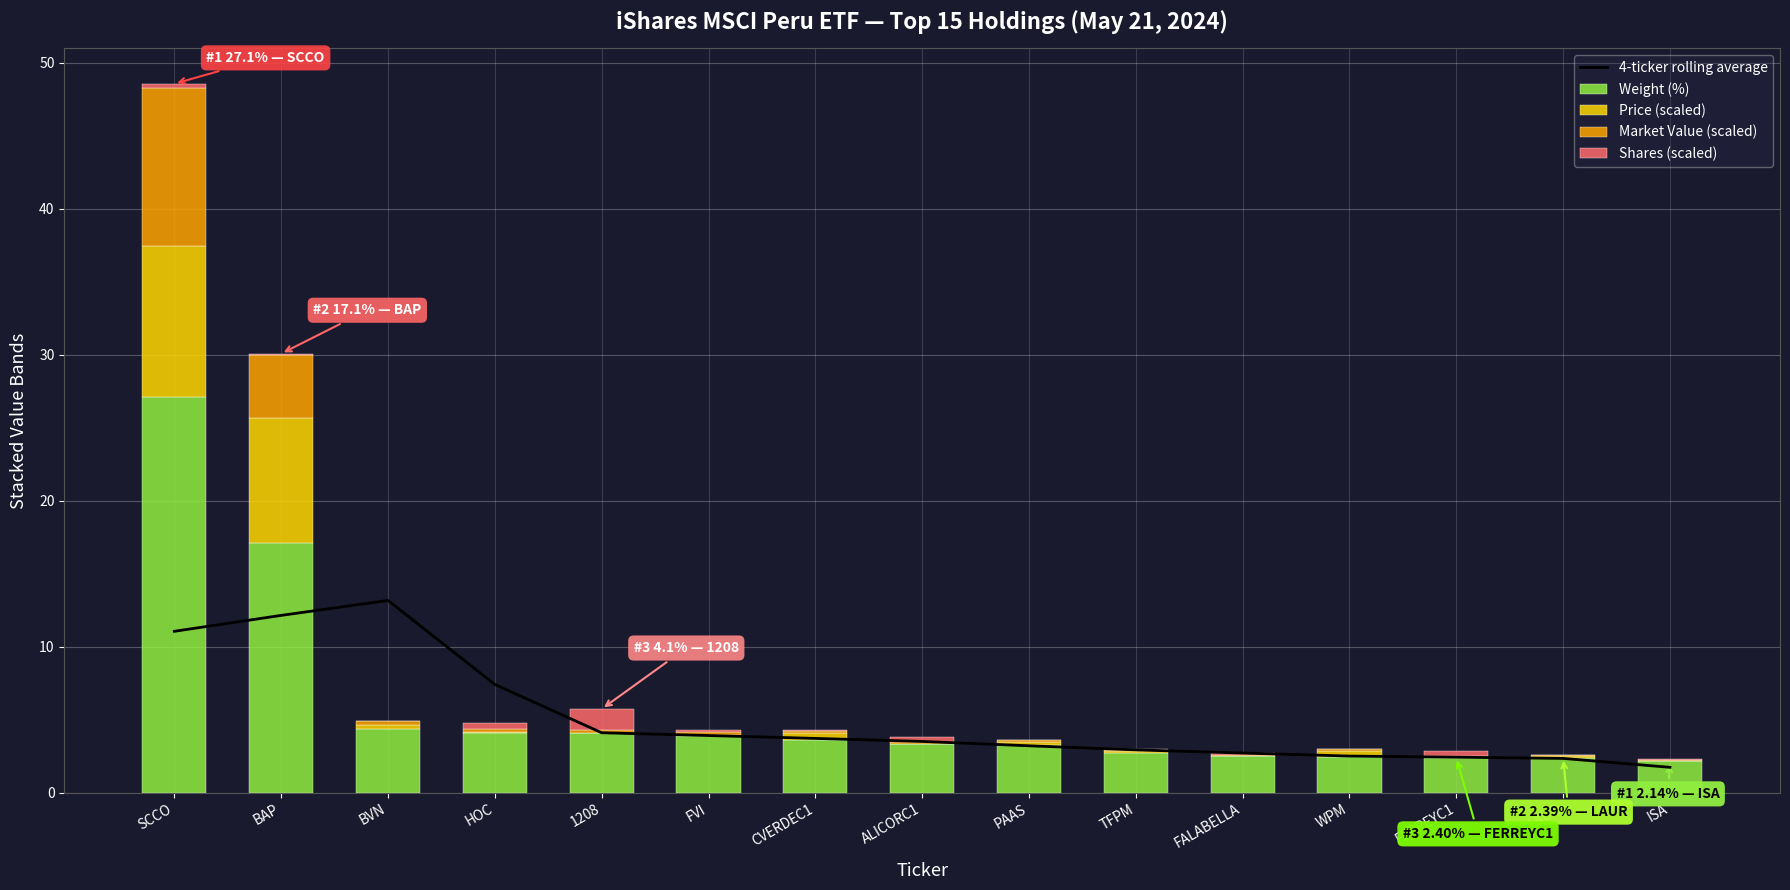

Reading left to right, what are all the values shown in this chart?

4-ticker rolling average: SCCO=11.1	BAP=12.1	BVN=13.2	HOC=7.4	1208=4.1	FVI=3.9	CVERDEC1=3.7	ALICORC1=3.5	PAAS=3.2	TFPM=2.9	FALABELLA=2.7	WPM=2.5	FERREYC1=2.4	LAUR=2.3	ISA=1.7
Weight (%): SCCO=27.1	BAP=17.1	BVN=4.4	HOC=4.1	1208=4.1	FVI=3.9	CVERDEC1=3.6	ALICORC1=3.3	PAAS=3.2	TFPM=2.7	FALABELLA=2.5	WPM=2.4	FERREYC1=2.4	LAUR=2.4	ISA=2.1
Price (scaled): SCCO=10.4	BAP=8.6	BVN=0.2	HOC=0.0	1208=0.0	FVI=0.1	CVERDEC1=0.5	ALICORC1=0.0	PAAS=0.2	TFPM=0.1	FALABELLA=0.0	WPM=0.4	FERREYC1=0.0	LAUR=0.1	ISA=0.0
Market Value (scaled): SCCO=10.8	BAP=4.3	BVN=0.3	HOC=0.2	1208=0.2	FVI=0.2	CVERDEC1=0.2	ALICORC1=0.2	PAAS=0.2	TFPM=0.1	FALABELLA=0.1	WPM=0.1	FERREYC1=0.1	LAUR=0.1	ISA=0.1
Shares (scaled): SCCO=0.3	BAP=0.1	BVN=0.0	HOC=0.4	1208=1.4	FVI=0.1	CVERDEC1=0.0	ALICORC1=0.3	PAAS=0.0	TFPM=0.0	FALABELLA=0.1	WPM=0.0	FERREYC1=0.4	LAUR=0.0	ISA=0.0